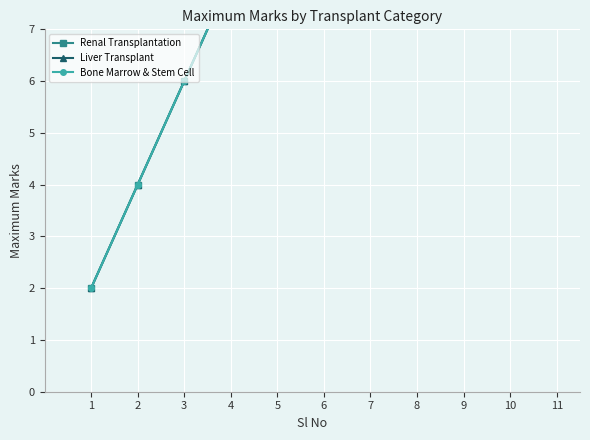

What are all the series names shown in the legend?

Renal Transplantation, Liver Transplant, Bone Marrow & Stem Cell